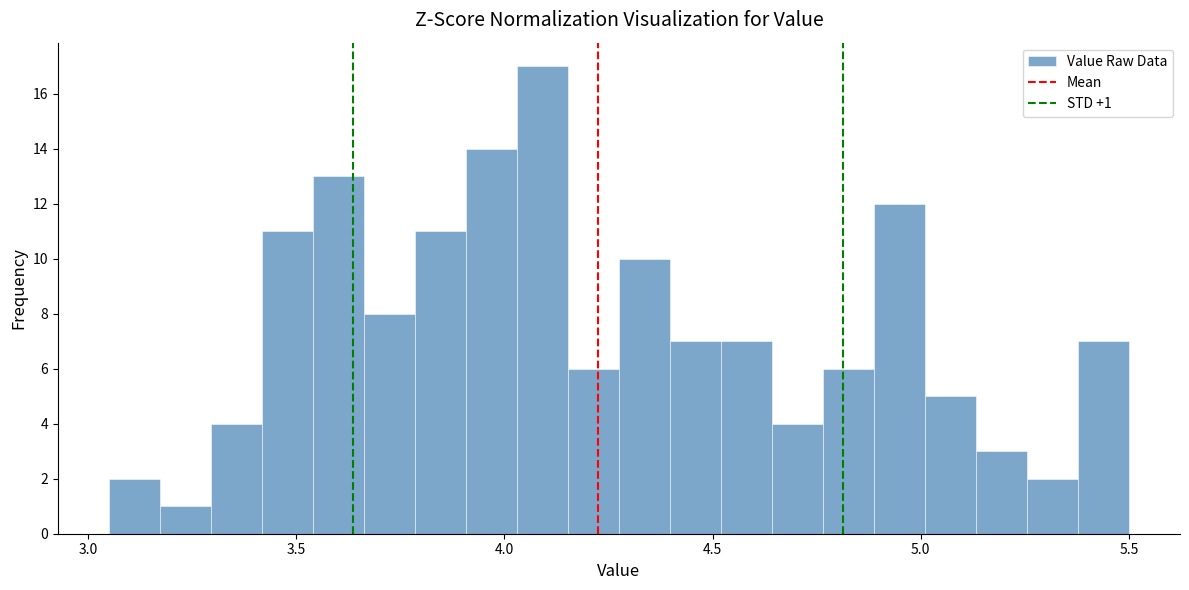

Read against the x-axis, roughly where is the centre of the tallest bar?

4.10